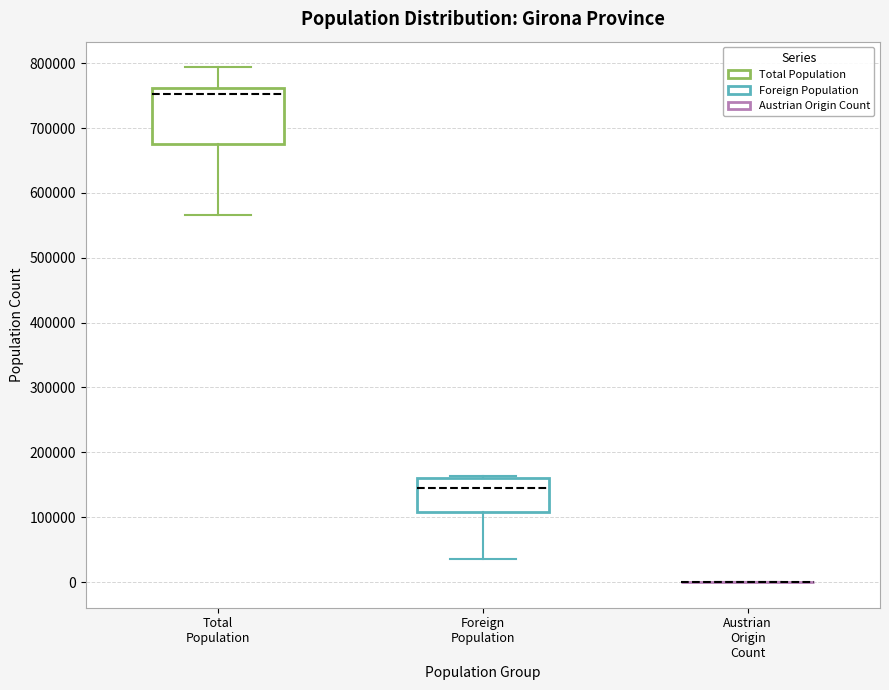

Where does the upper whisker of the box for Total Population end on the y-axis? The values are not printed on the chart, so give them approximately, as read against the axis.

790000